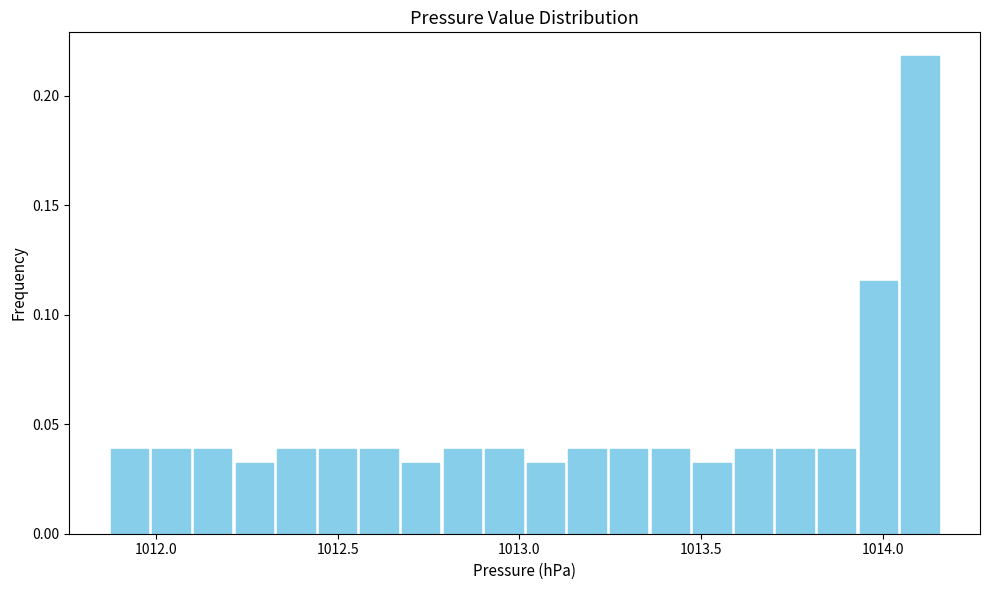

Read against the x-axis, roughly where is the centre of the tallest bar?

1014.10